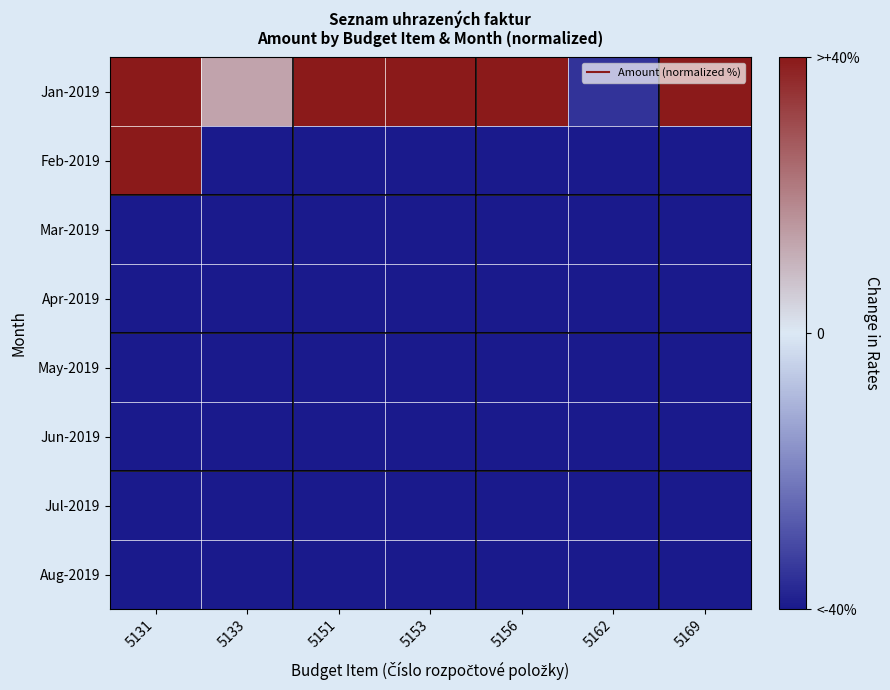

Which category has the lowest value across all series?

5133